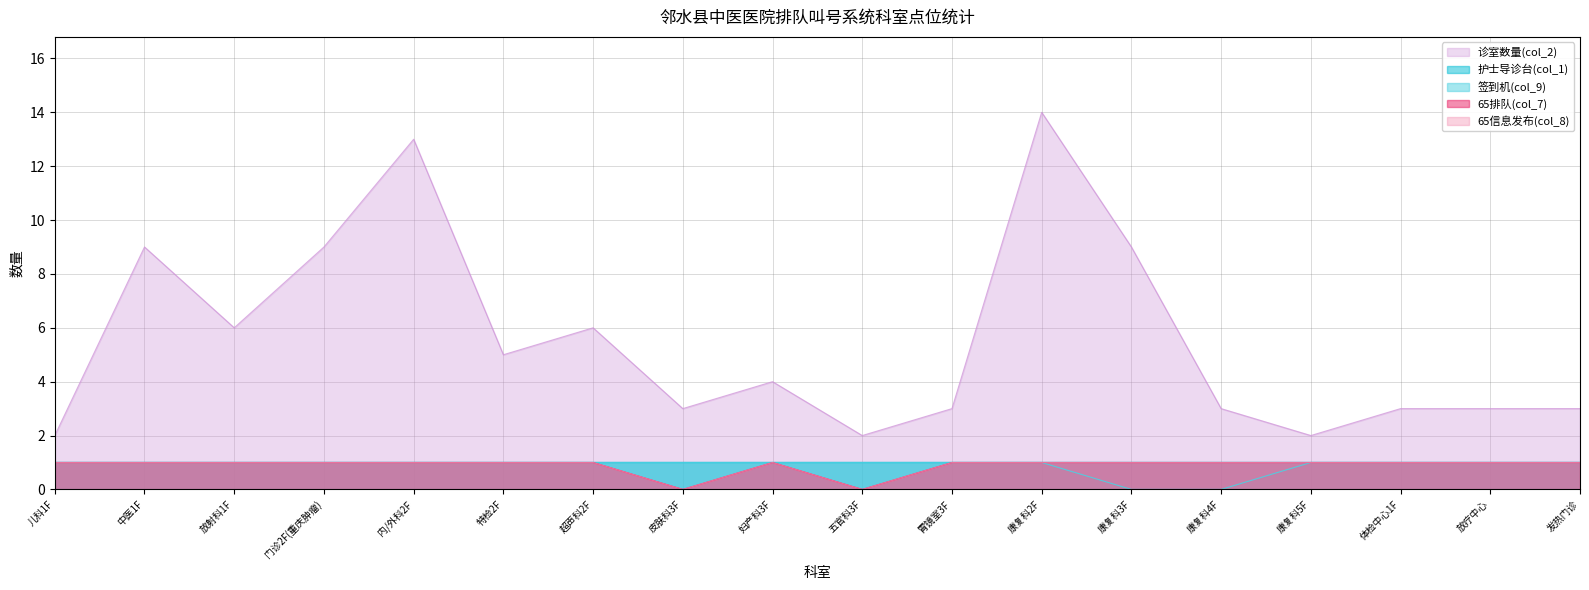

What is the total value across all series at 超声科2F?

9